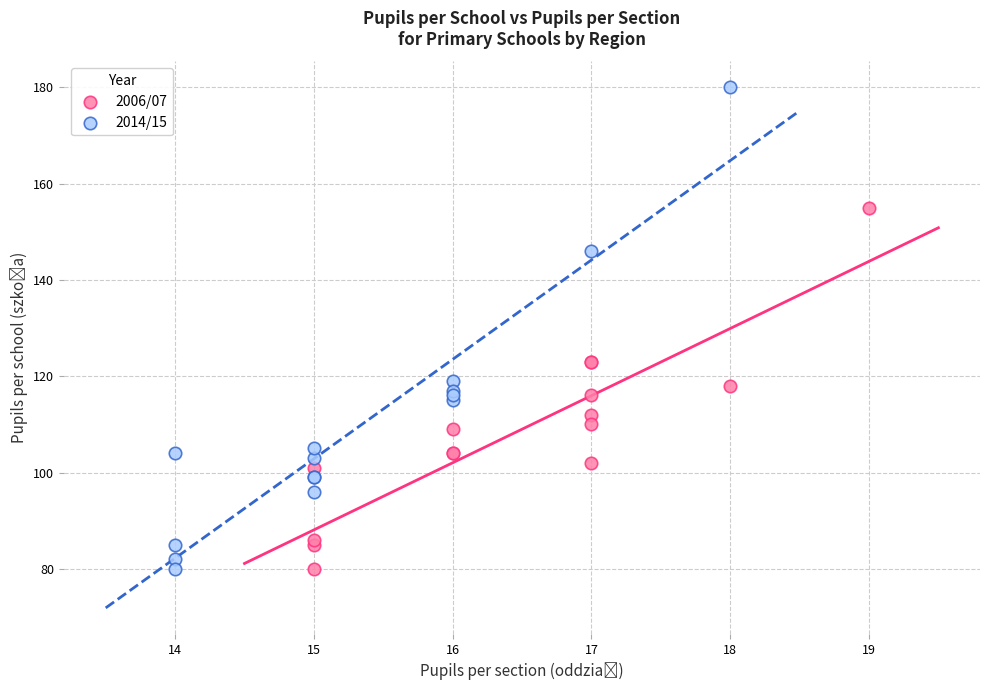

Which series contains the highest Y value?

2014/15